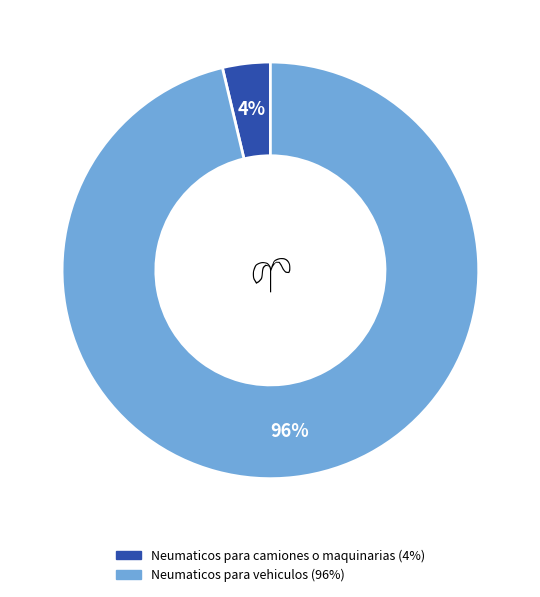

Which has a higher value, Neumaticos para vehiculos or Neumaticos para camiones o maquinarias?

Neumaticos para vehiculos